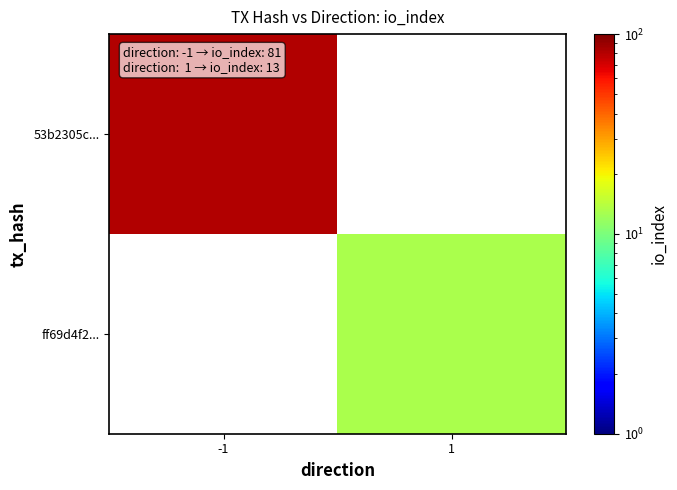

Rank the categories by ff69d4f2... value from lowest to highest.

-1, 1